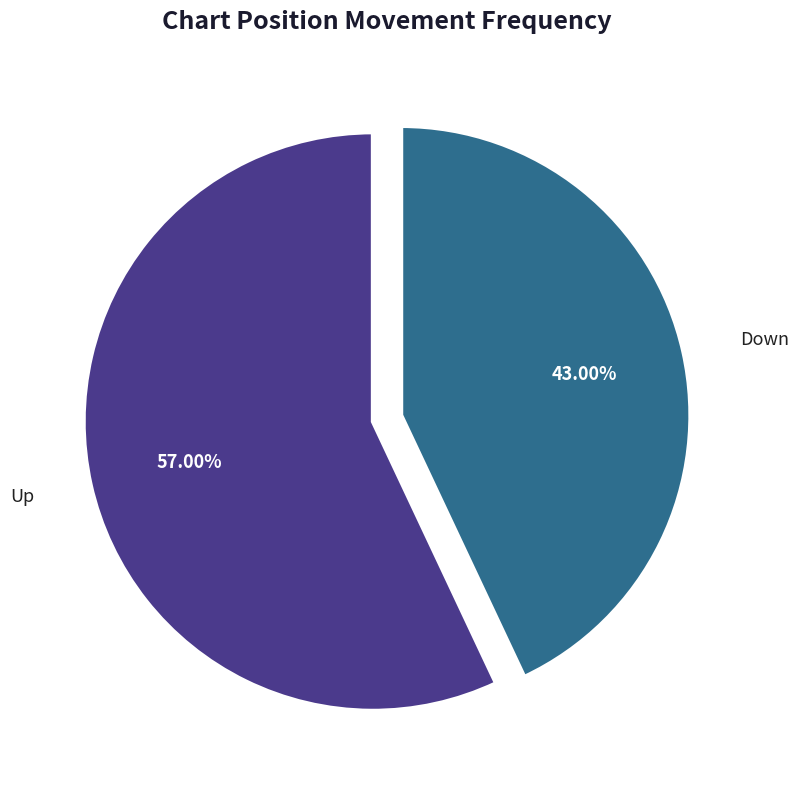

Is there a majority slice in this chart?

Yes